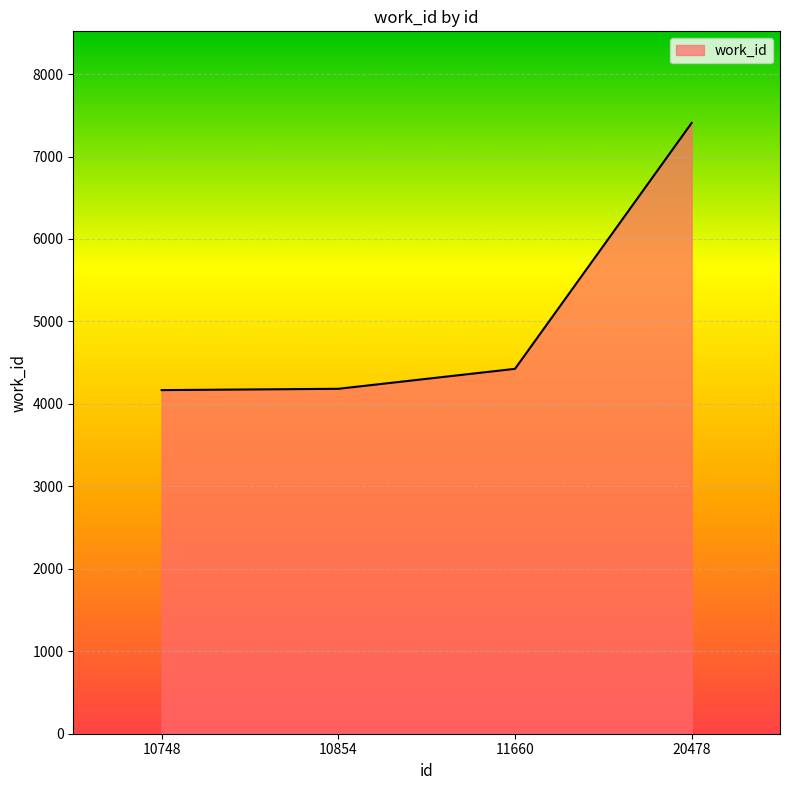

What is the difference between the values at 11660 and 20478?

2982